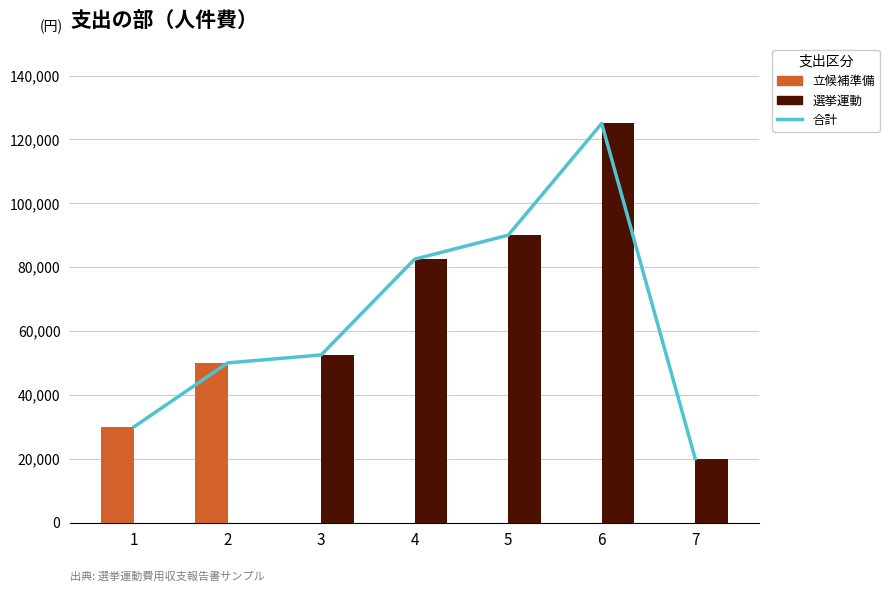

Rank the series by their maximum value, from highest to lowest.

合計, 選挙運動, 立候補準備